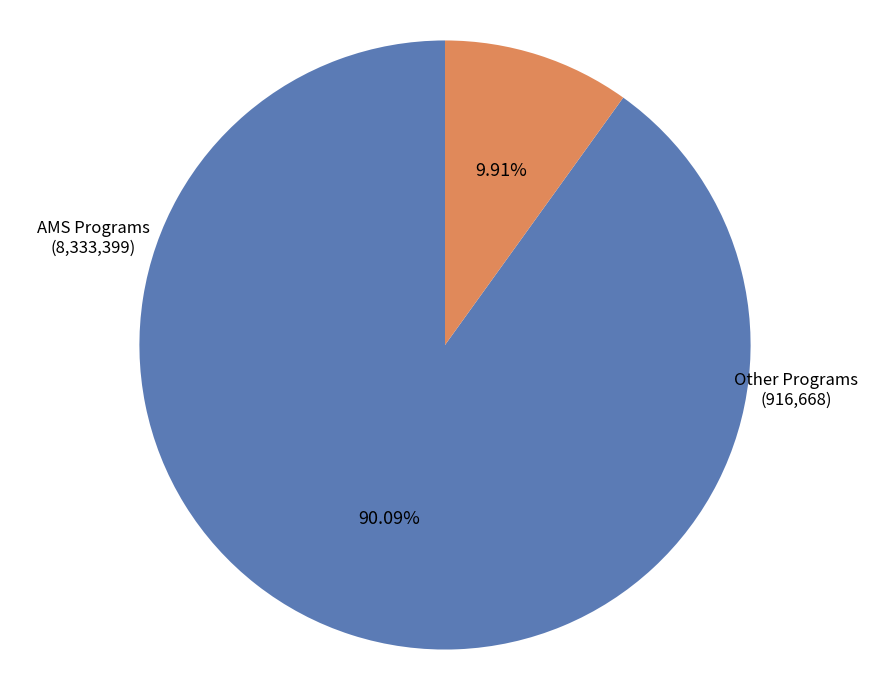

Is there a majority slice in this chart?

Yes